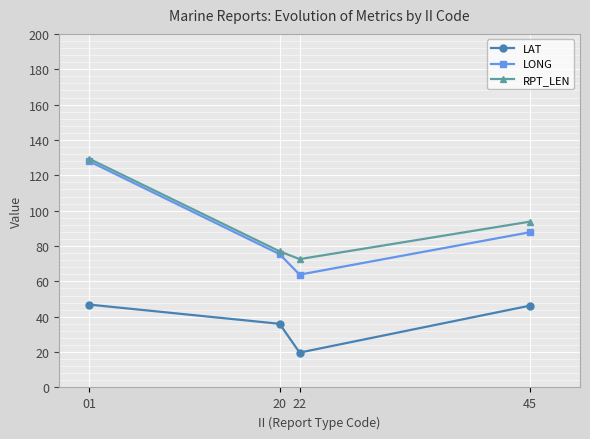

At how many categories does at least one series exceed 87?

2